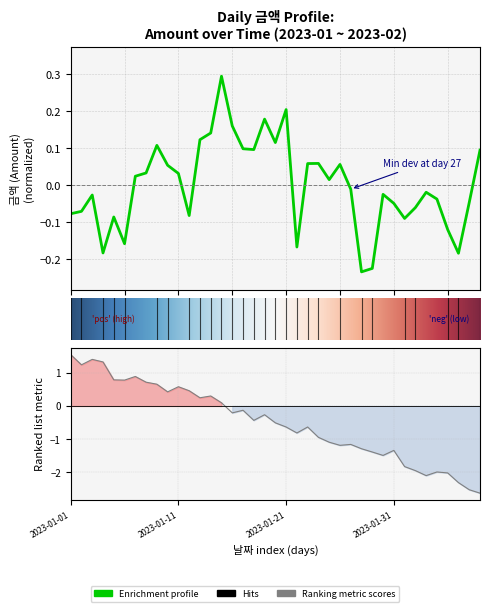

What is the maximum value shown in the chart?

0.3